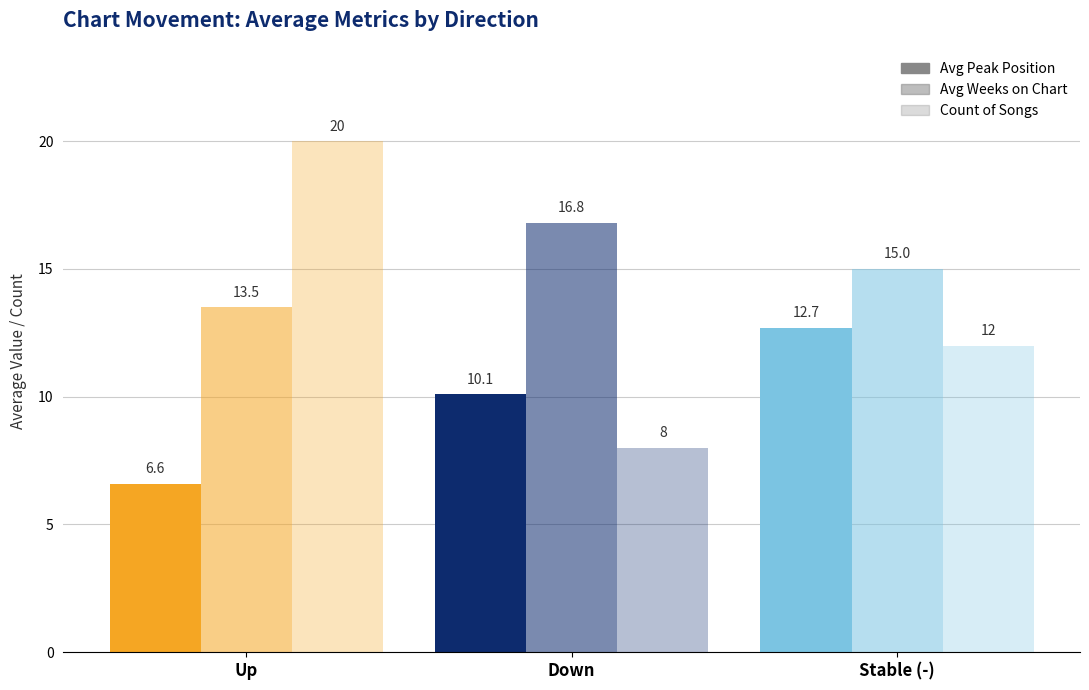

Does the chart contain stacked bars?

No